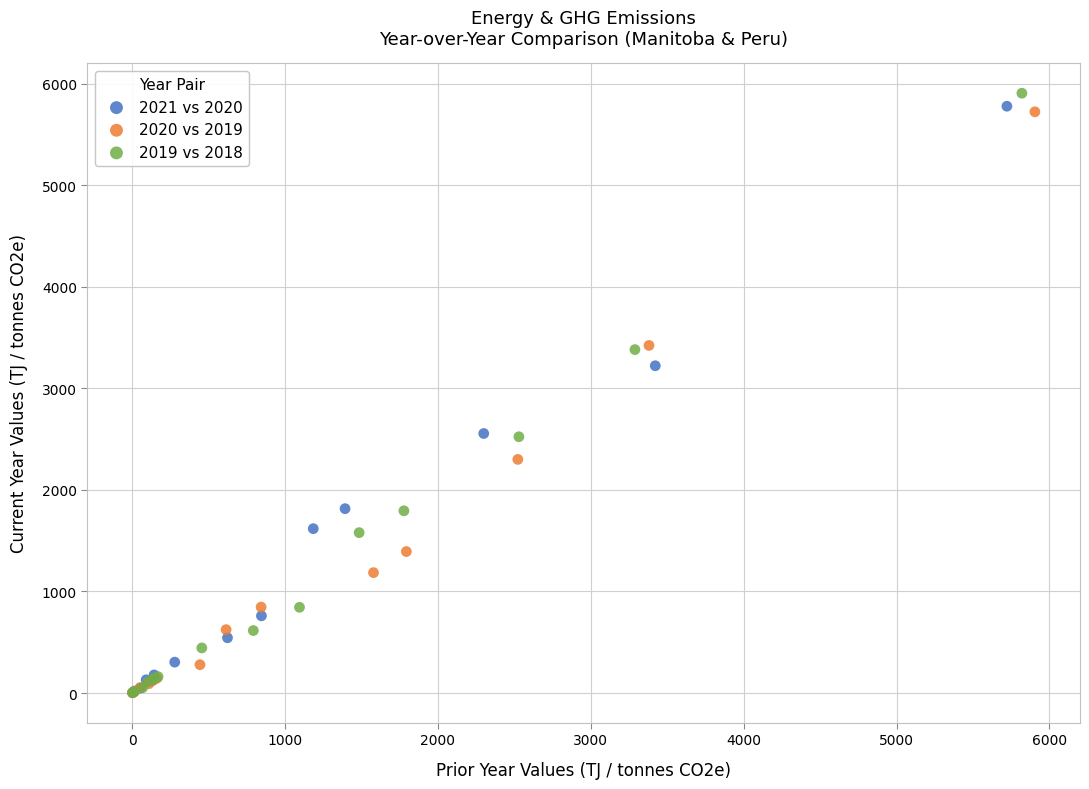

Which series has the largest Y range (max minus min)?

2019 vs 2018